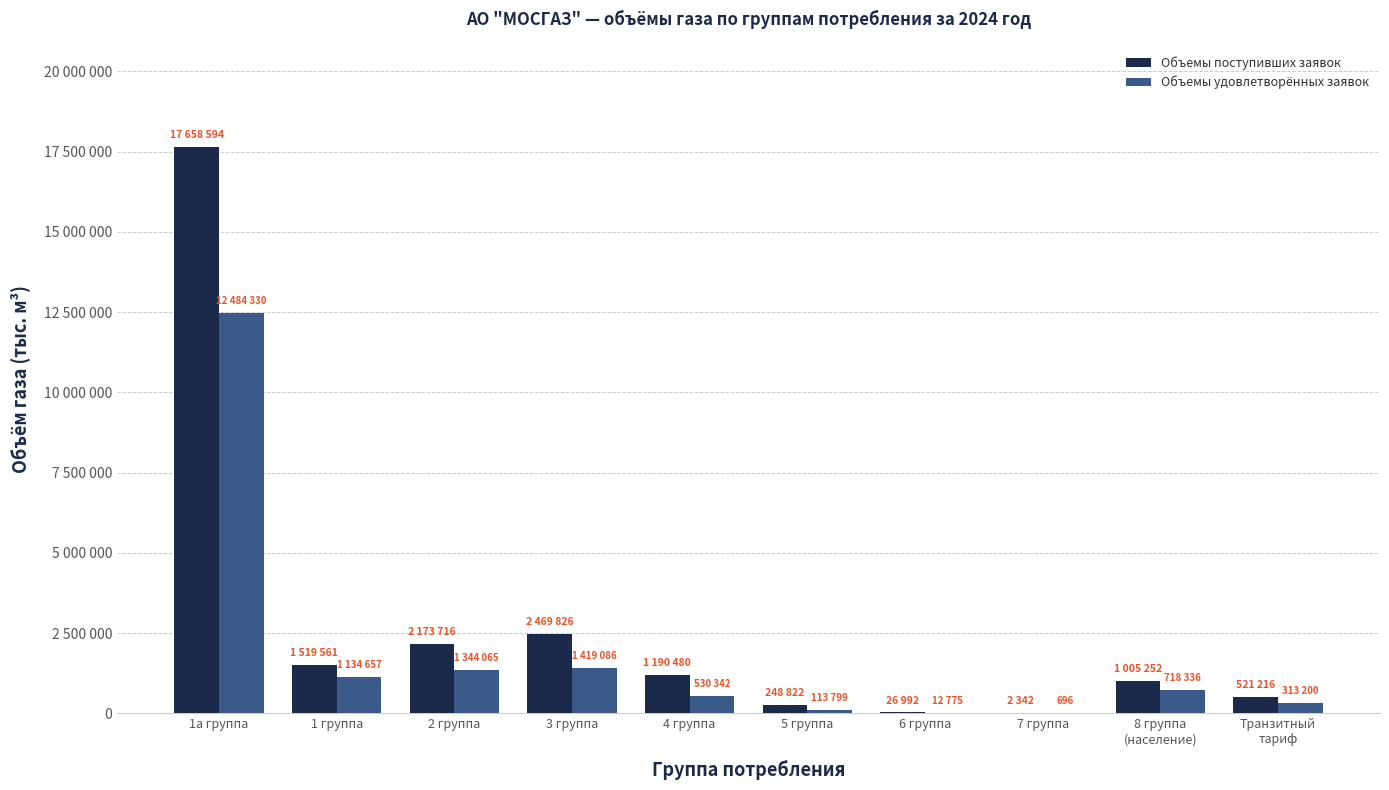

What are all the series names shown in the legend?

Объемы поступивших заявок, Объемы удовлетворённых заявок